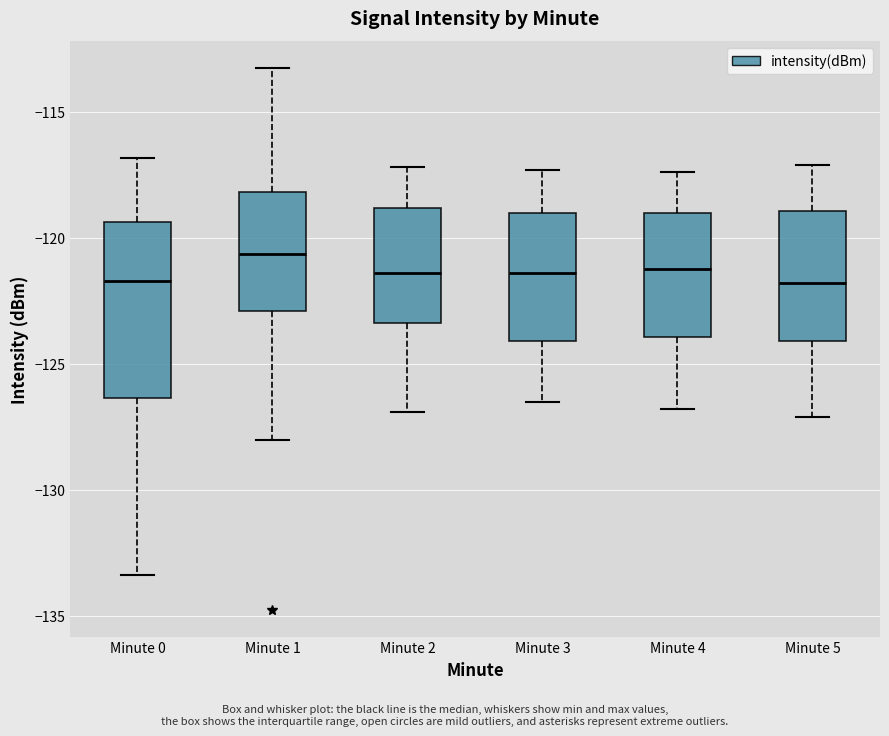

Which box is the tallest, from its lower edge to its upper edge?

Minute 0